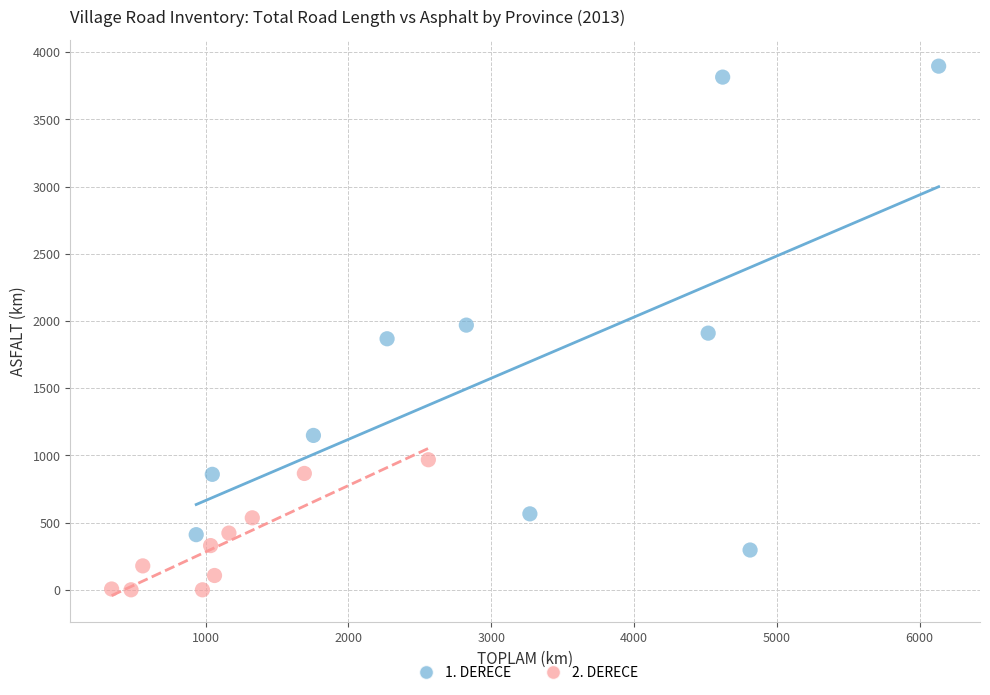

Which series reaches the maximum Y coordinate?

1. DERECE